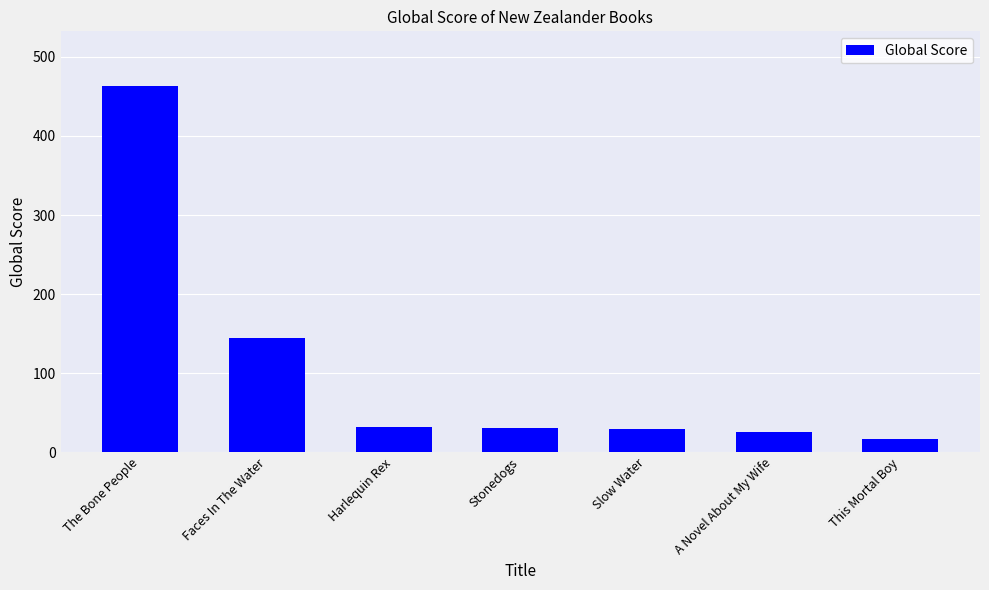

What is the label of the 3rd bar from the right?

Slow Water